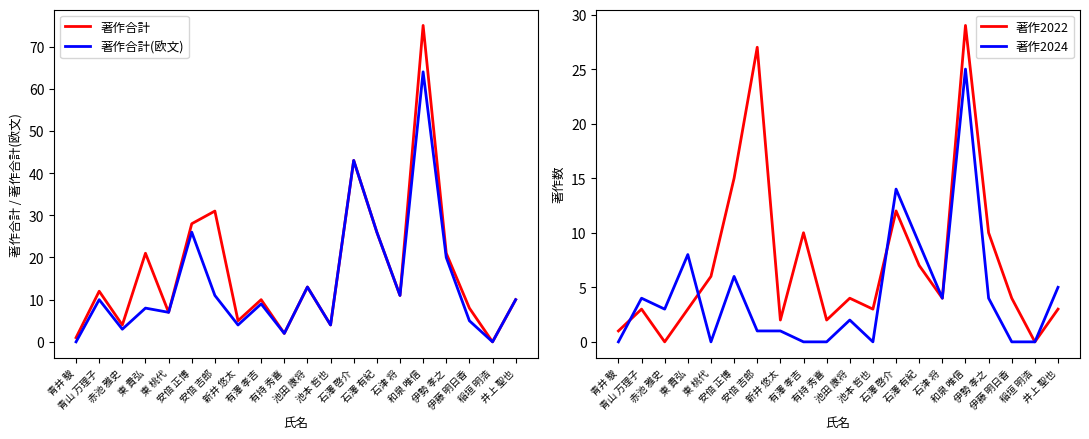

What is the difference between the highest and lowest values at 有澤 孝吉?

10